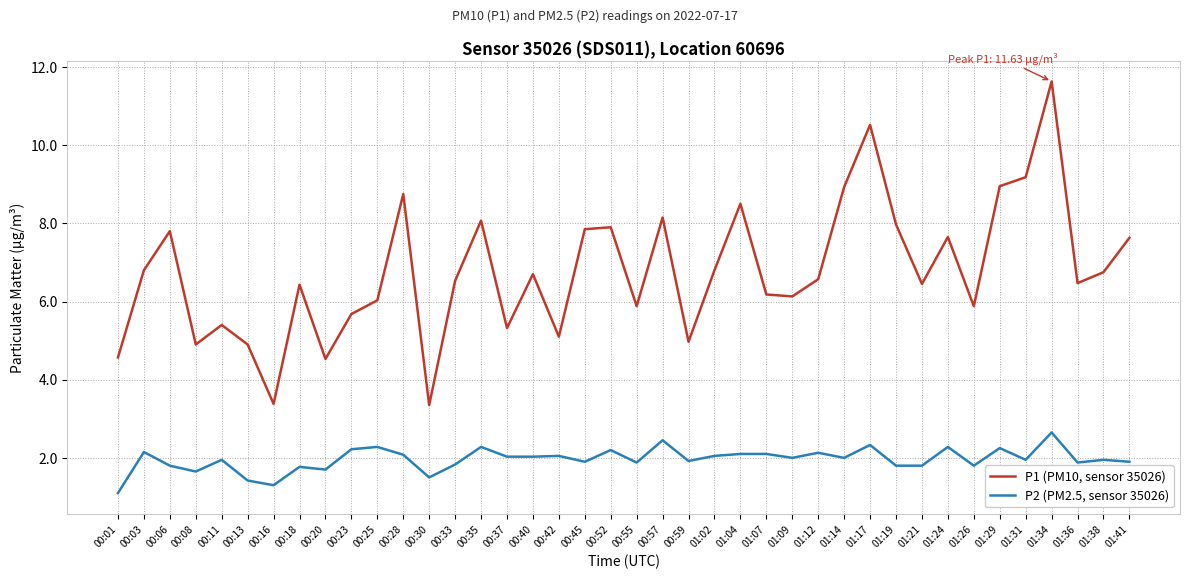

What position from the right is 00:03?

39